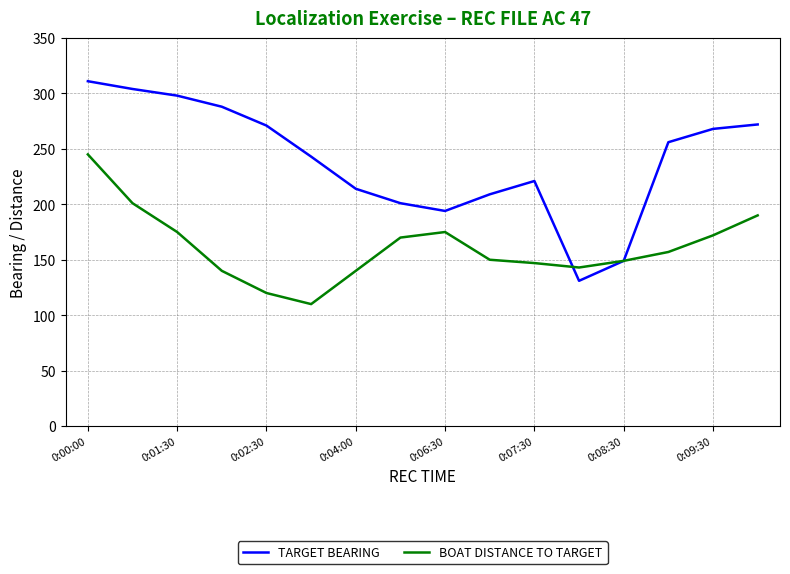

Which series has the largest range (max minus min)?

TARGET BEARING